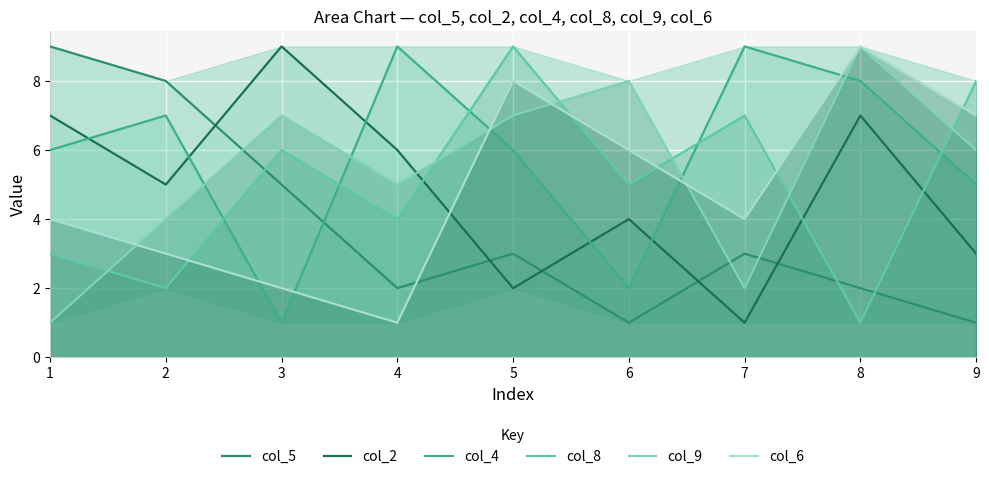

After their last crossing, which series has the higher values: col_6 or col_2?

col_6